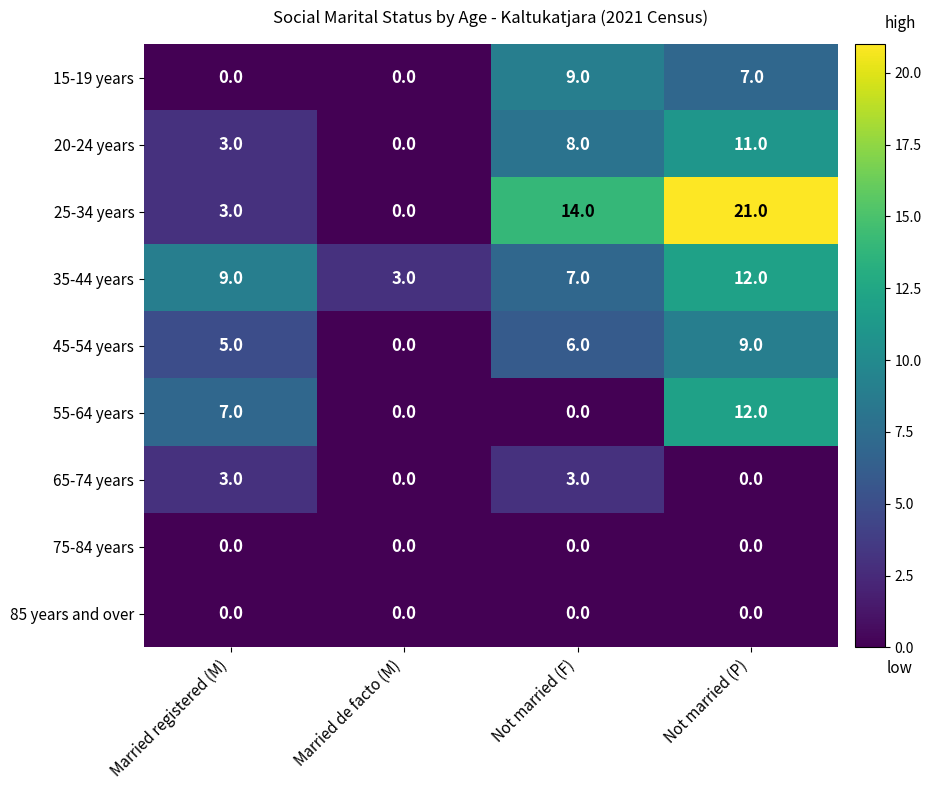

What is the total value across all series at Not married (P)?

72